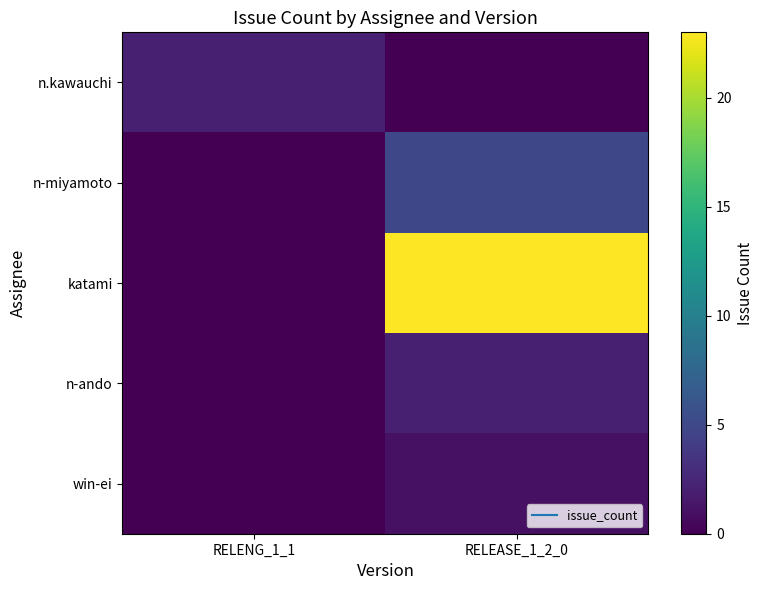

At how many categories does at least one series exceed 7?

1